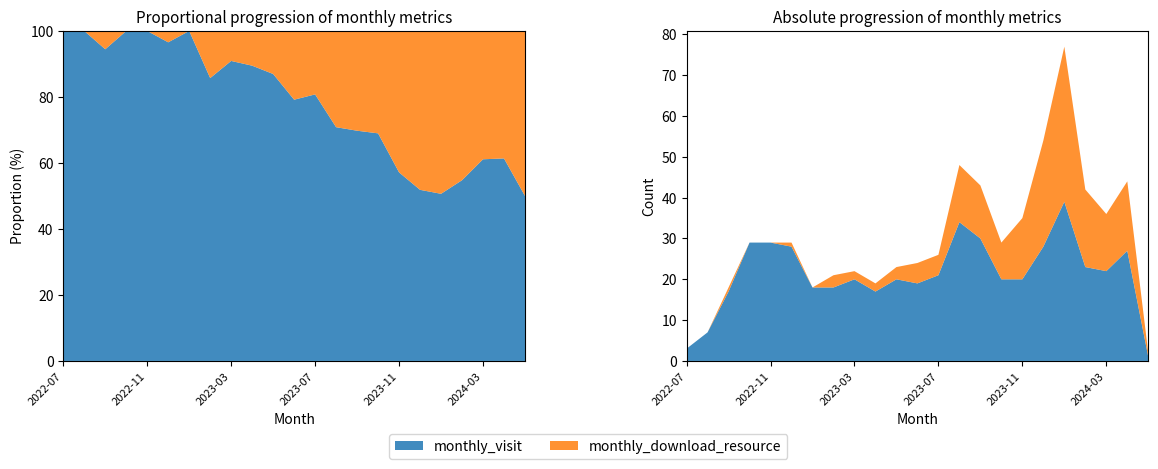

Reading left to right, transcribe all the data shown in this chart.

monthly_visit: 2022-07=3	2022-08=7	2022-09=17	2022-10=29	2022-11=29	2022-12=28	2023-01=18	2023-02=18	2023-03=20	2023-04=17	2023-05=20	2023-06=19	2023-07=21	2023-08=34	2023-09=30	2023-10=20	2023-11=20	2023-12=28	2024-01=39	2024-02=23	2024-03=22	2024-04=27	2024-05=1
monthly_download_resource: 2022-07=0	2022-08=0	2022-09=1	2022-10=0	2022-11=0	2022-12=1	2023-01=0	2023-02=3	2023-03=2	2023-04=2	2023-05=3	2023-06=5	2023-07=5	2023-08=14	2023-09=13	2023-10=9	2023-11=15	2023-12=26	2024-01=38	2024-02=19	2024-03=14	2024-04=17	2024-05=1